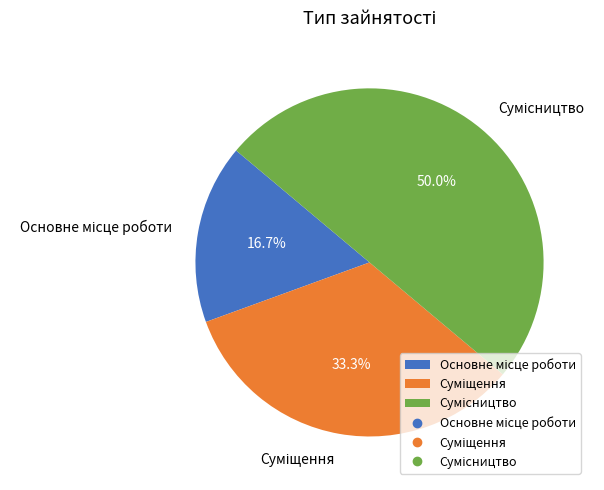

Count the number of slices in the pie.

3